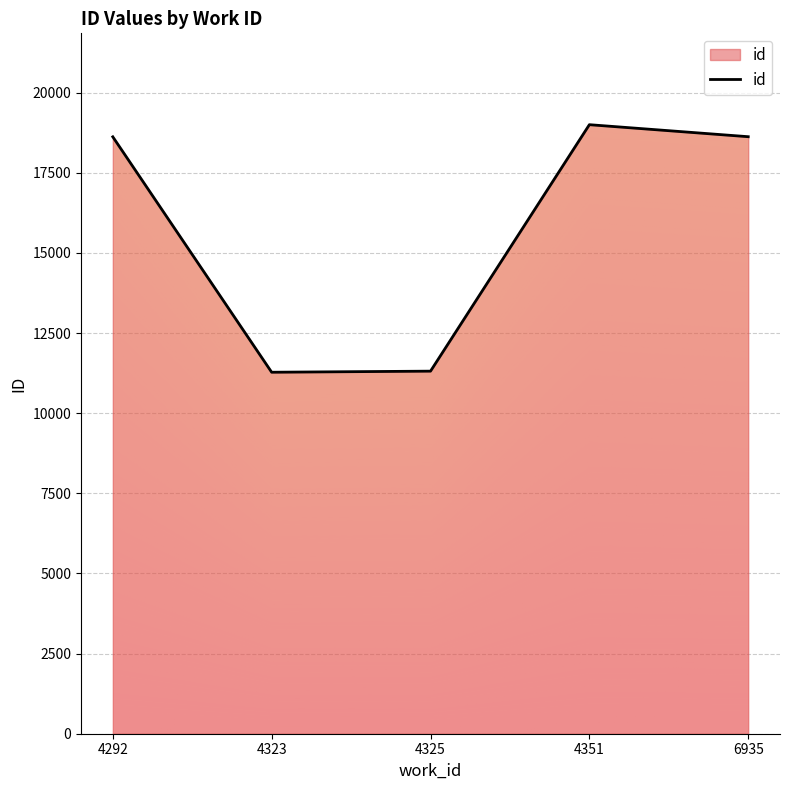

How many values are below 18624?

2